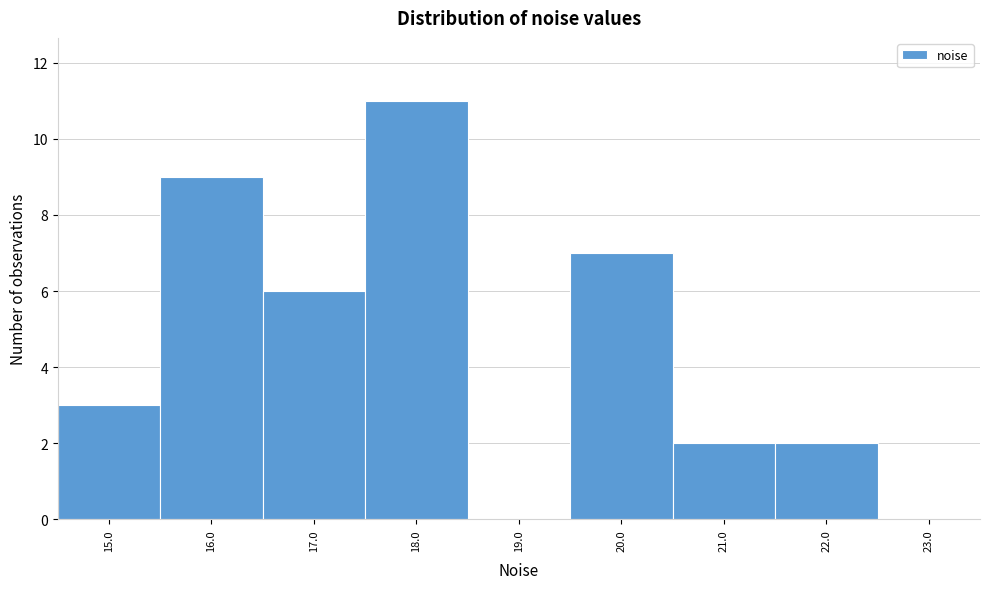

Reading left to right, what are all the values shown in this chart?

15.0=3	16.0=9	17.0=6	18.0=11	19.0=0	20.0=7	21.0=2	22.0=2	23.0=0